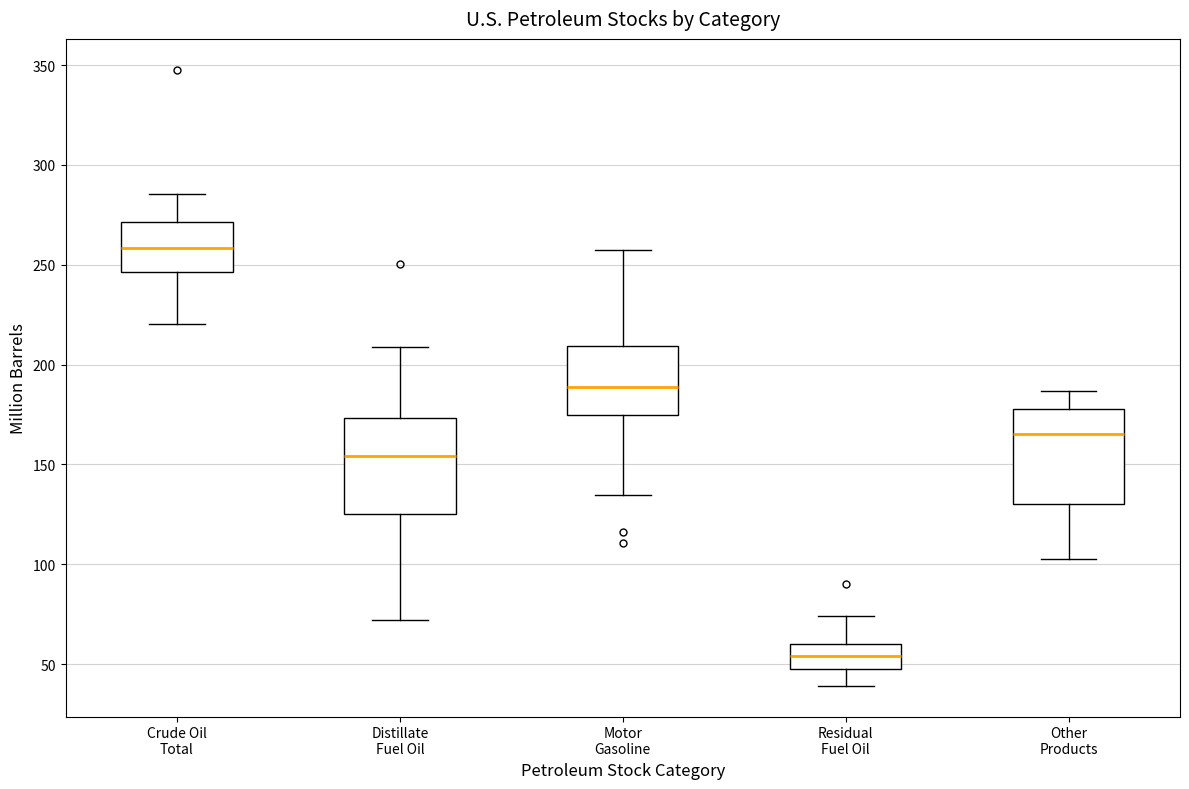

Where does the median line of the box for Residual Fuel Oil sit on the y-axis? The values are not printed on the chart, so give them approximately, as read against the axis.

55